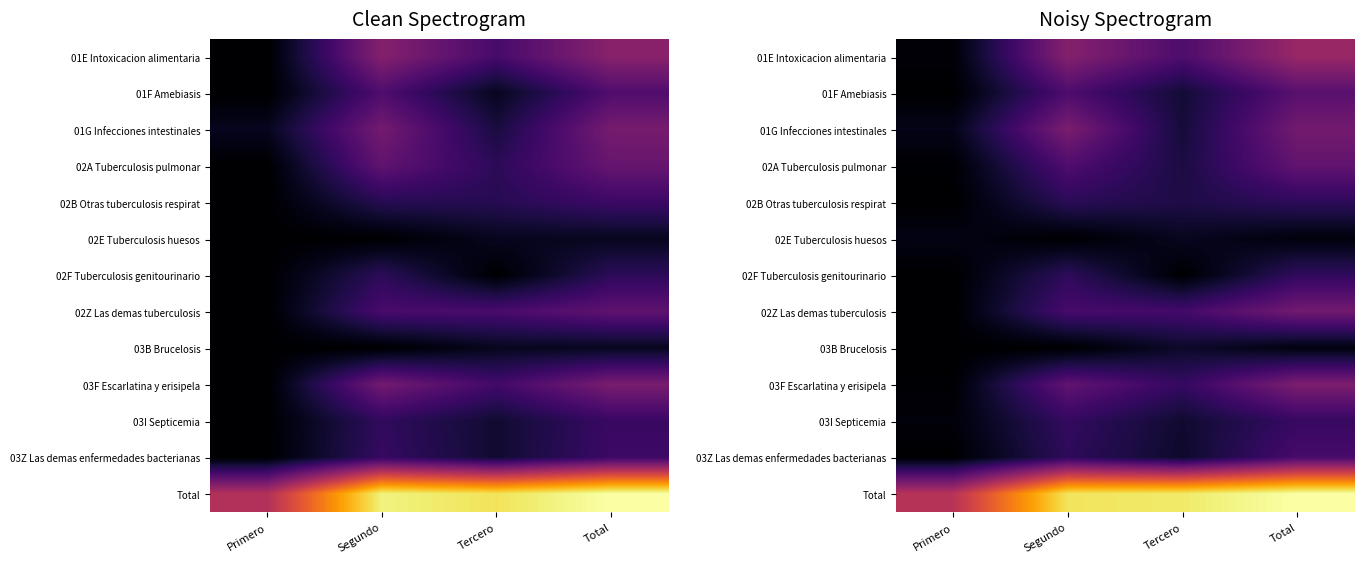

Rank the series at Total from lowest to highest value.

02E Tuberculosis huesos, 03B Brucelosis, 02B Otras tuberculosis respirat, 02F Tuberculosis genitourinario, 03I Septicemia, 03Z Las demas enfermedades bacterianas, 01F Amebiasis, 02A Tuberculosis pulmonar, 02Z Las demas tuberculosis, 01G Infecciones intestinales, 03F Escarlatina y erisipela, 01E Intoxicacion alimentaria, Total